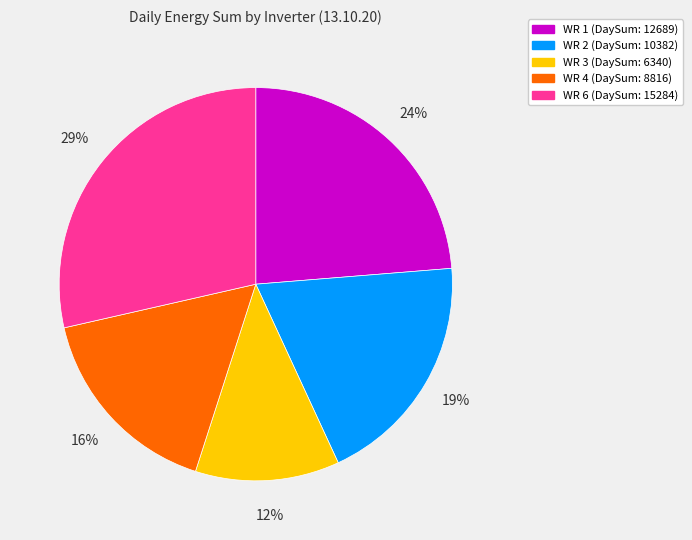

Which has a higher value, WR 1 (DaySum: 12689) or WR 2 (DaySum: 10382)?

WR 1 (DaySum: 12689)